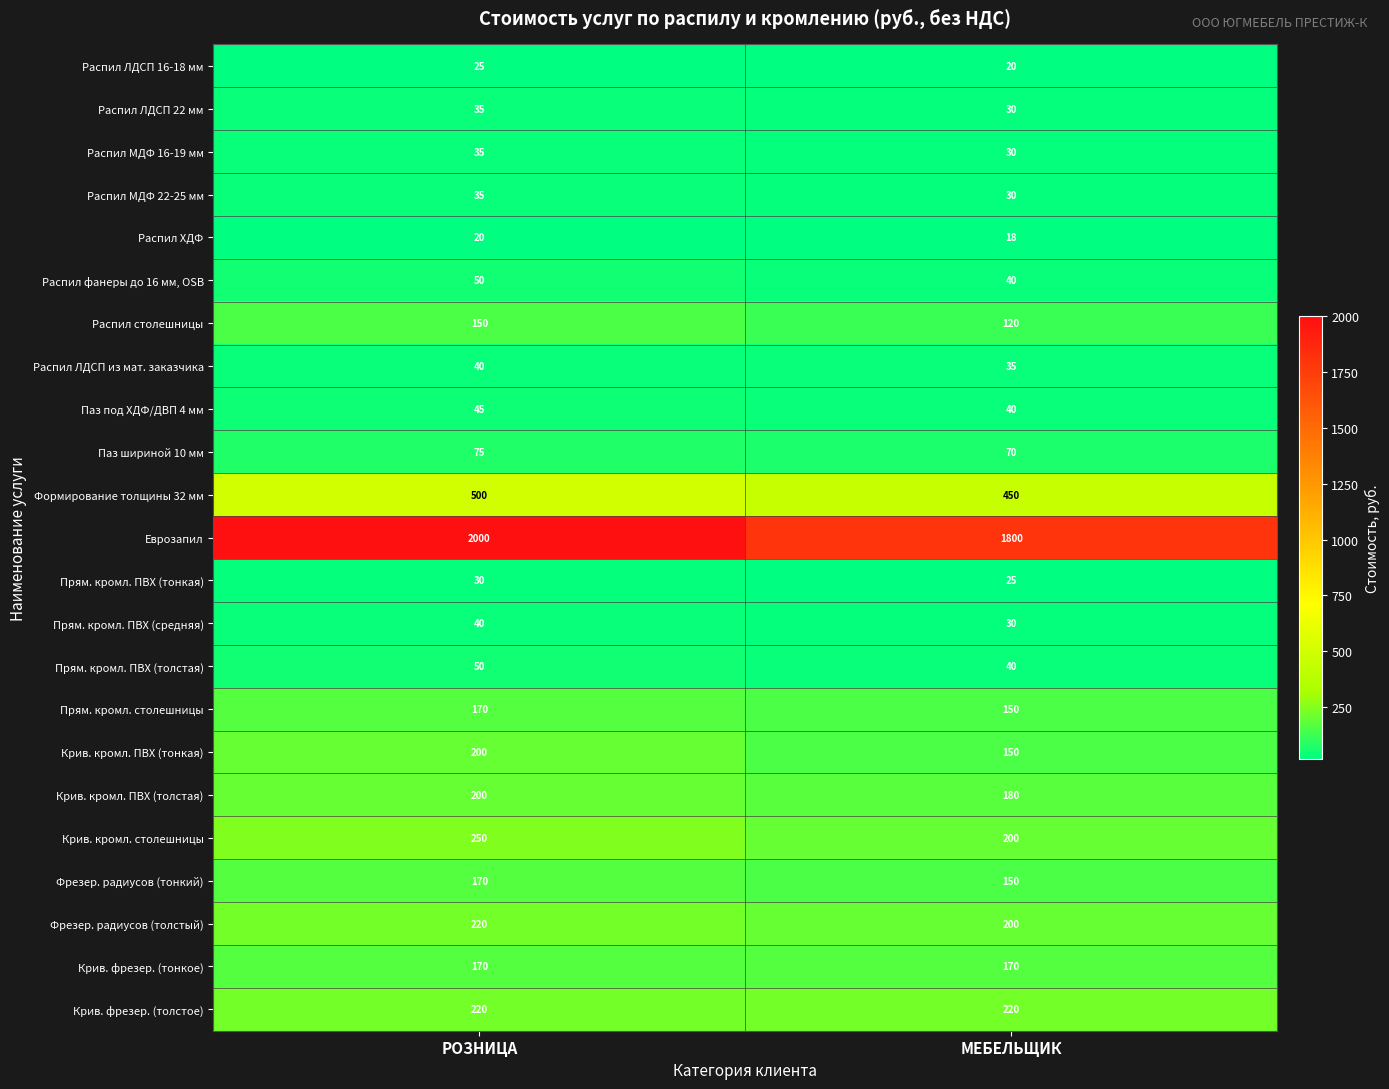

Which category has the lowest value in the Распил ЛДСП 16-18 мм series?

МЕБЕЛЬЩИК